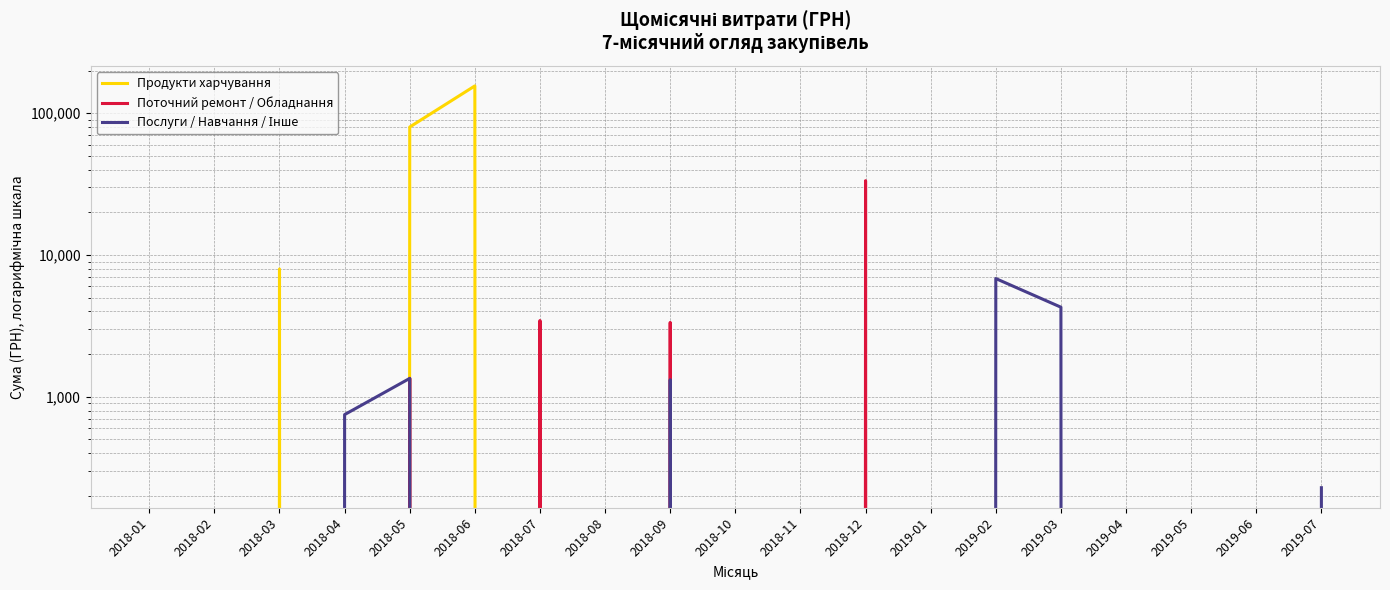

The Поточний ремонт / Обладнання series shows 0.0 at 2018-03. True or false?

True